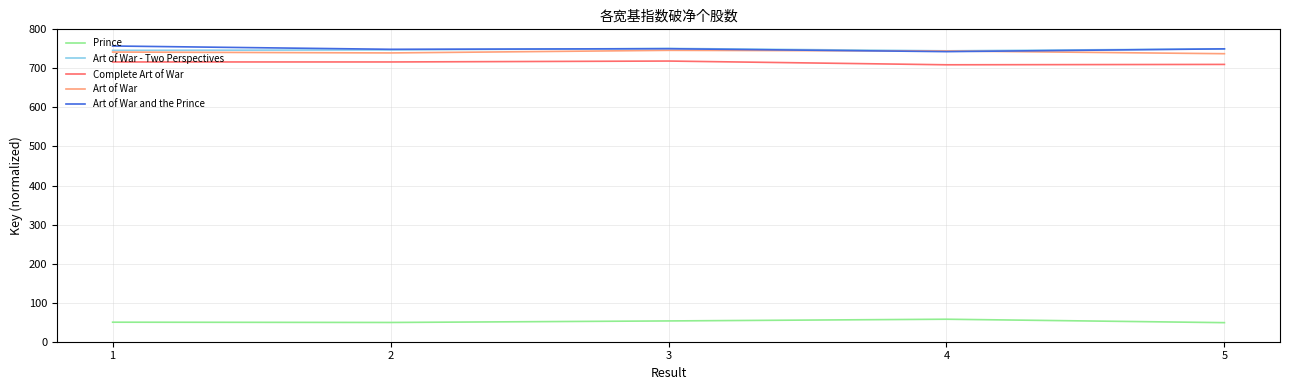

What is the spread (max minus min) of values at 1?

707.3